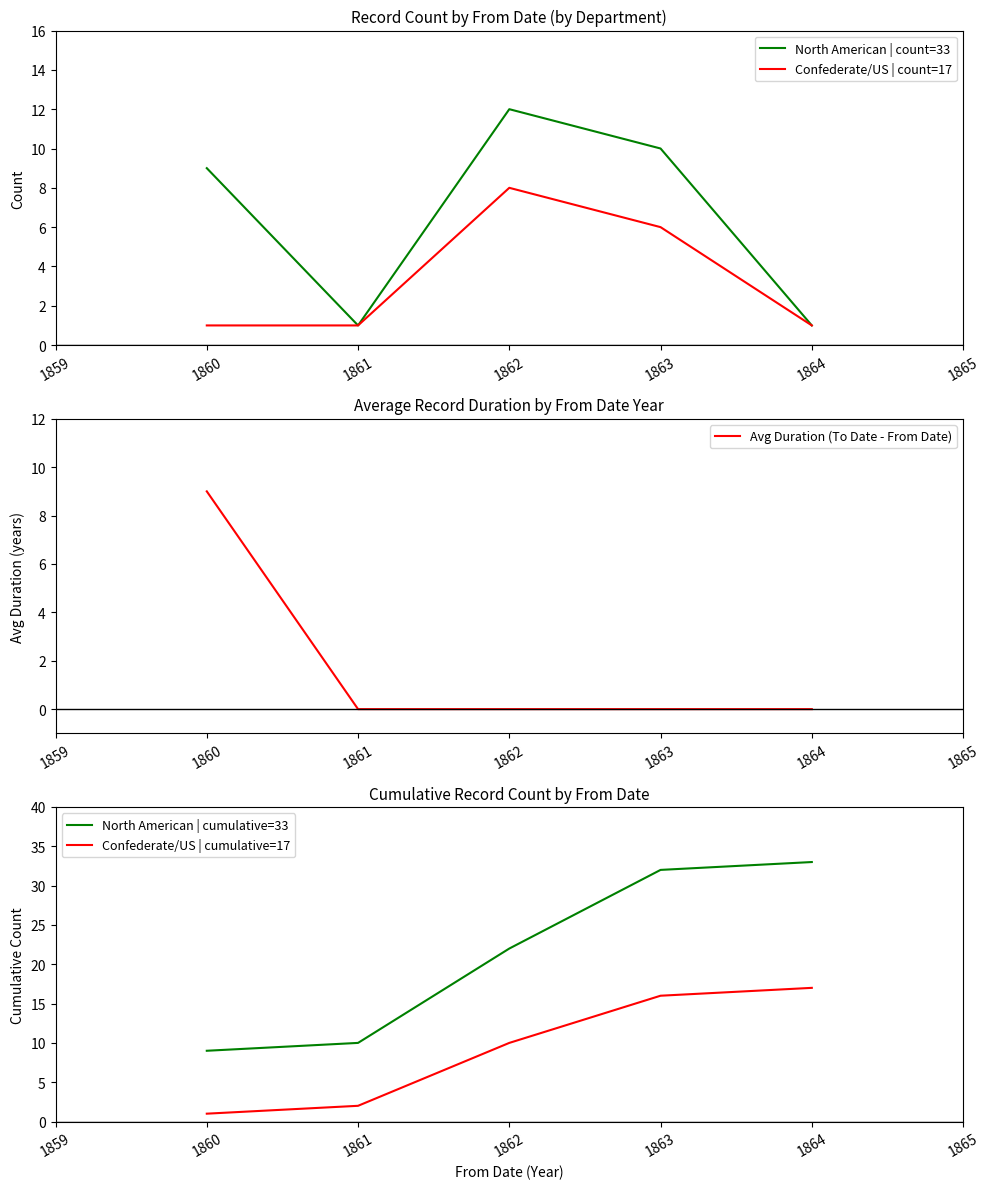

What is the average value of the North American | cumulative=33 series?

21